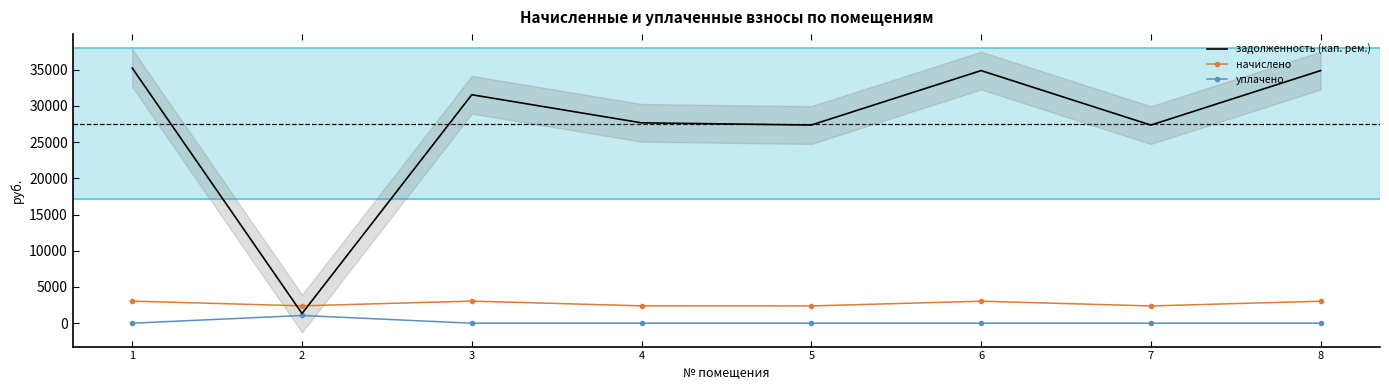

At which label is уплачено closest to 532?

1